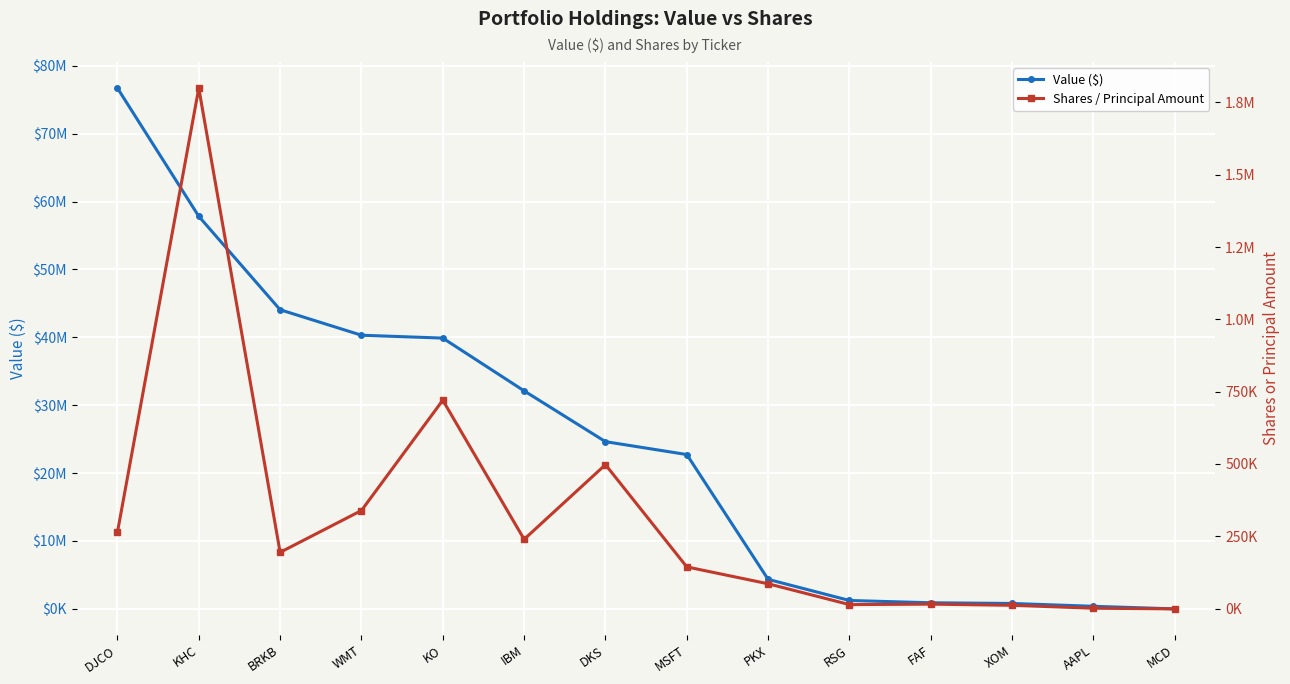

What is the difference between the Shares / Principal Amount values at WMT and MCD?

340101